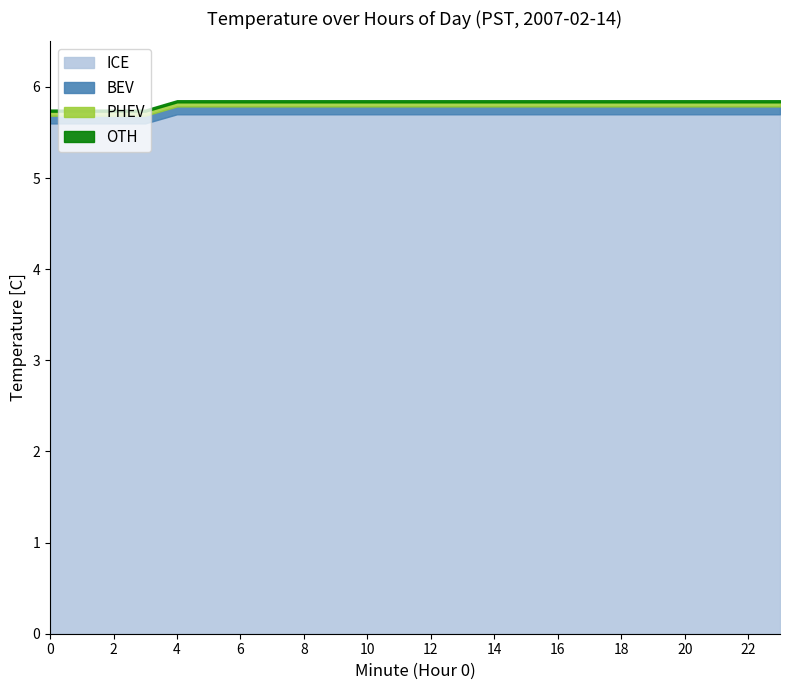

What is the difference between the maximum and minimum values in the ICE series?

0.1